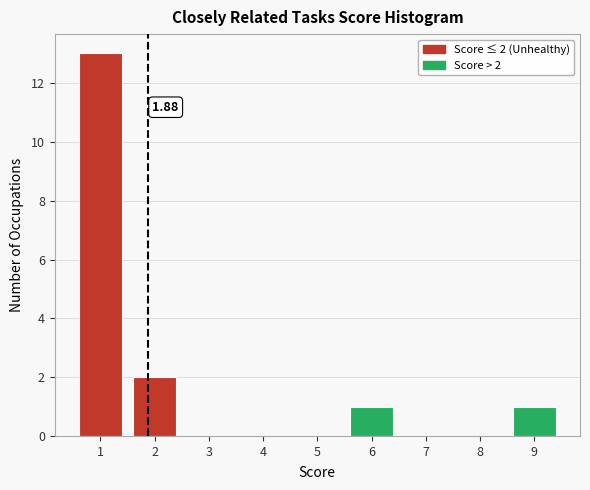

Which range on the x-axis has the tallest bar?

0.5 to 1.5